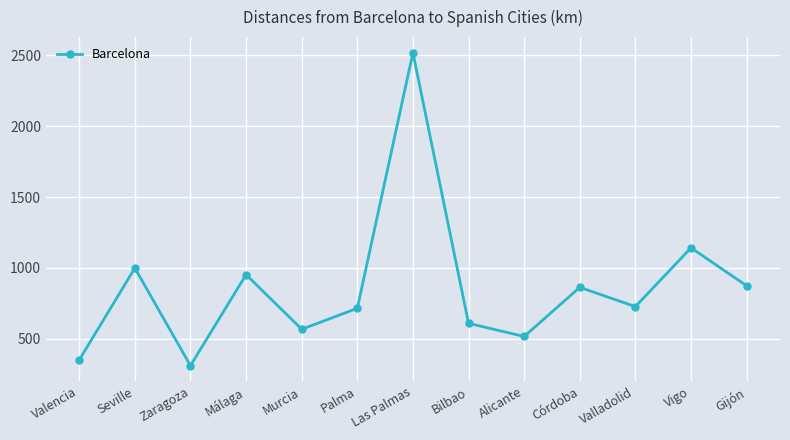

Does the chart display data point markers on the line(s)?

Yes